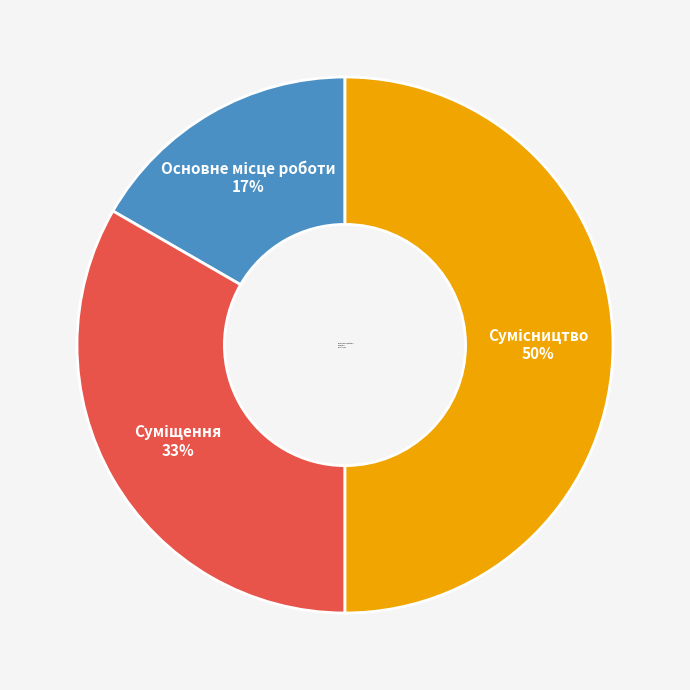

To the nearest percent, what is the average slice percentage?

33%